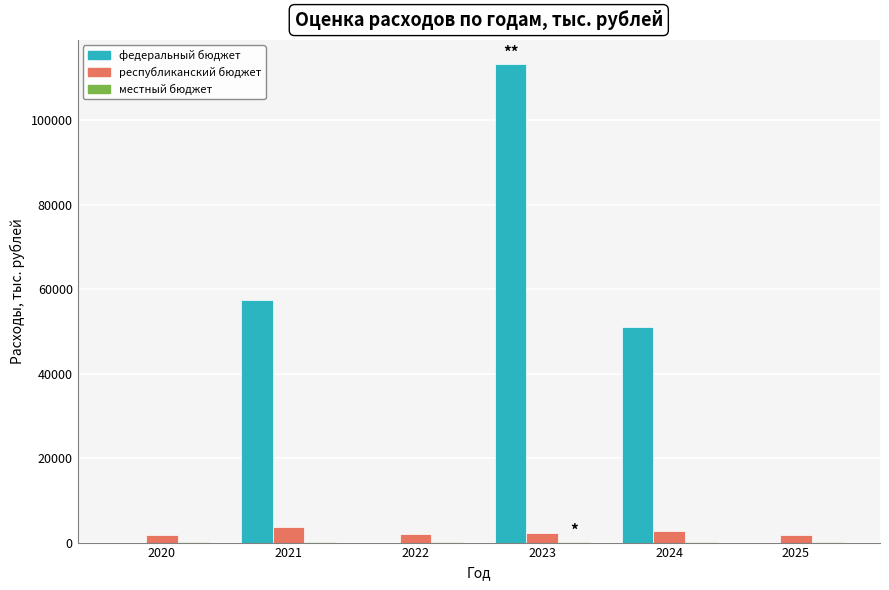

Is it true that федеральный бюджет equals 113379.2 at 2023?

True